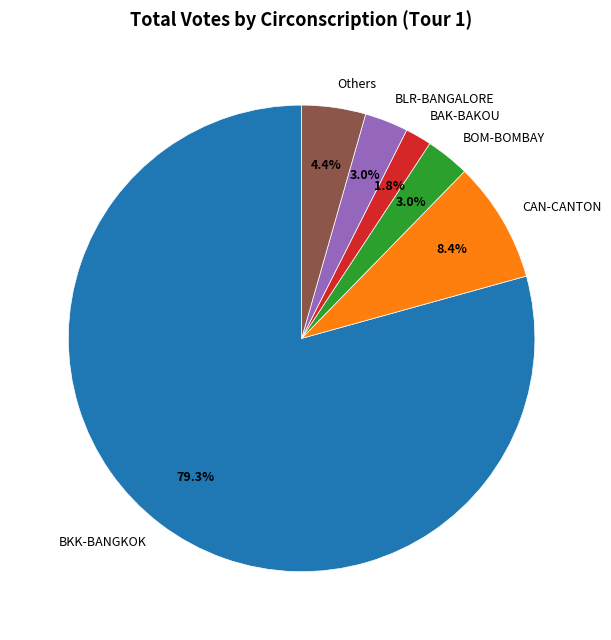

Which category has the smallest portion of the pie?

BAK-BAKOU